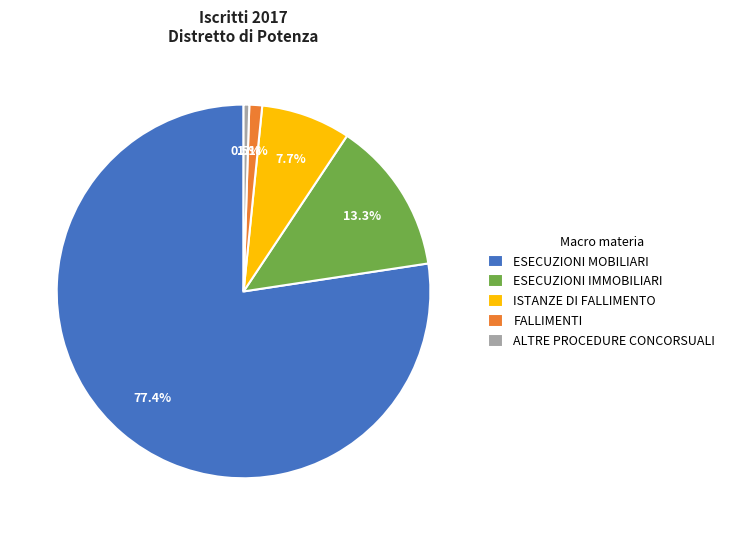

True or false: ESECUZIONI MOBILIARI accounts for 77% of the total.

True